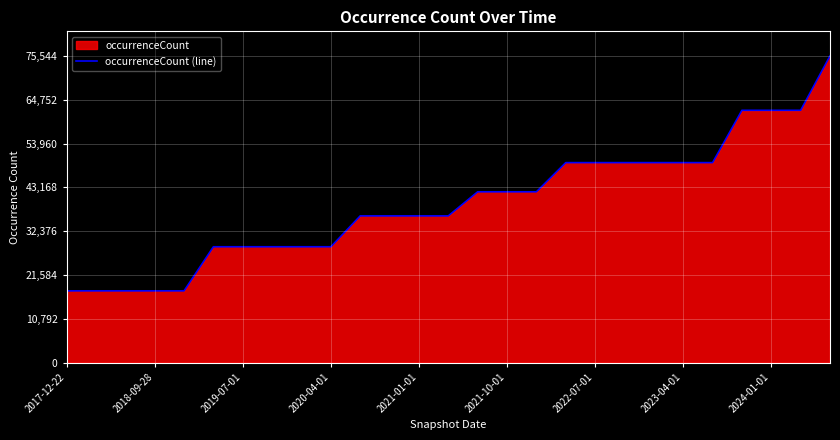

How many lines are shown in the chart?

1